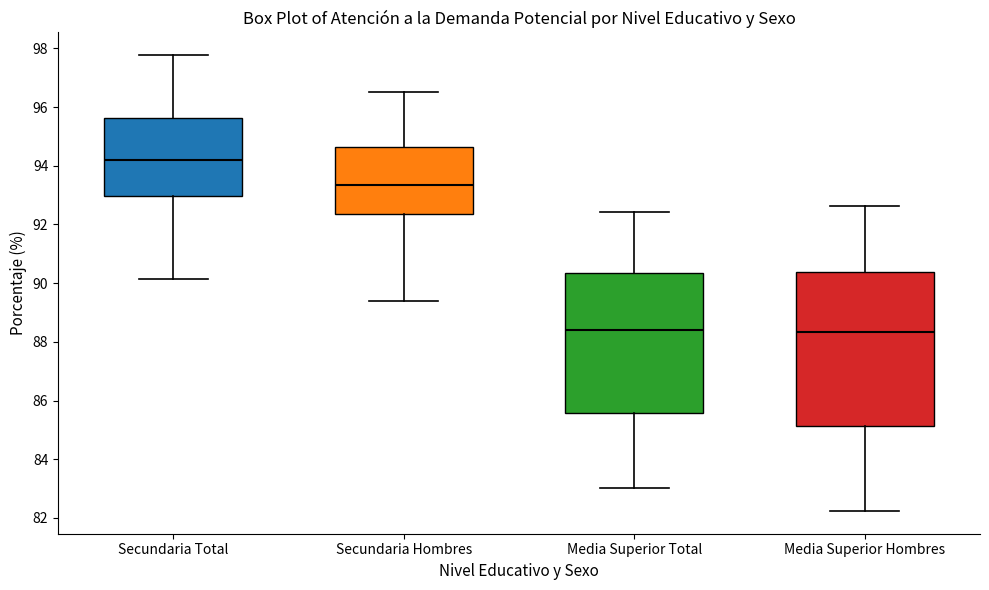

Reading left to right, read every box against the y-axis: the position of its median line, the range the box covers, and the ends of its whiskers. The values are not printed on the chart, so give them approximately, as read against the axis.

Secundaria Total: median 94.2, box 93.0 to 95.6, whiskers 90.2 to 97.8
Secundaria Hombres: median 93.4, box 92.4 to 94.6, whiskers 89.4 to 96.4
Media Superior Total: median 88.4, box 85.6 to 90.4, whiskers 83.0 to 92.4
Media Superior Hombres: median 88.4, box 85.2 to 90.4, whiskers 82.2 to 92.6